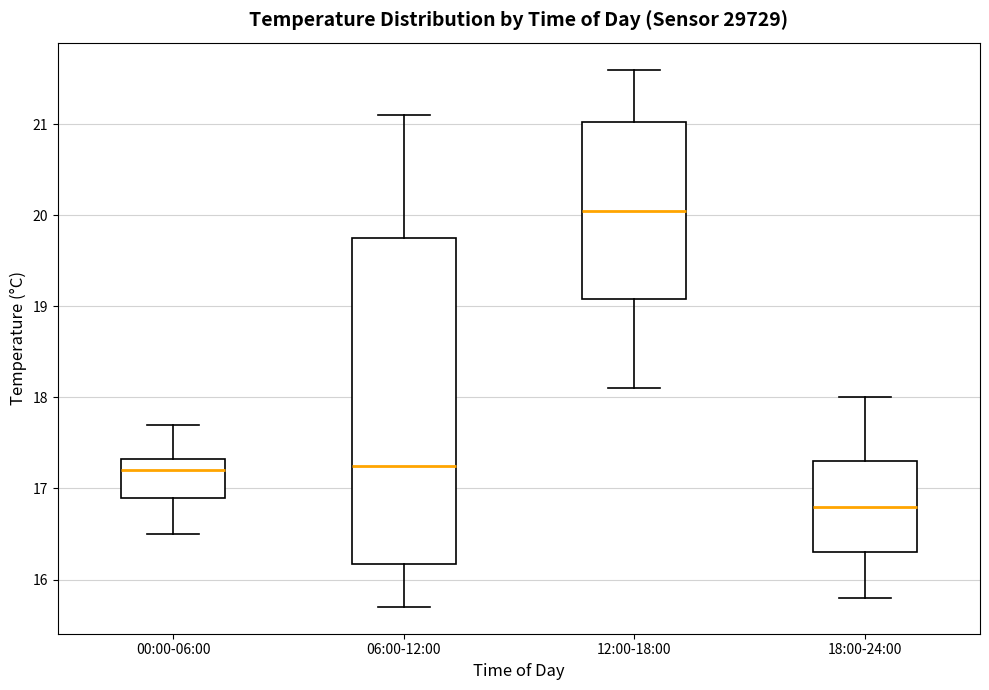

Reading left to right, read every box against the y-axis: the position of its median line, the range the box covers, and the ends of its whiskers. The values are not printed on the chart, so give them approximately, as read against the axis.

00:00-06:00: median 17.2, box 16.9 to 17.3, whiskers 16.5 to 17.7
06:00-12:00: median 17.3, box 16.2 to 19.8, whiskers 15.7 to 21.1
12:00-18:00: median 20.1, box 19.1 to 21.0, whiskers 18.1 to 21.6
18:00-24:00: median 16.8, box 16.3 to 17.3, whiskers 15.8 to 18.0